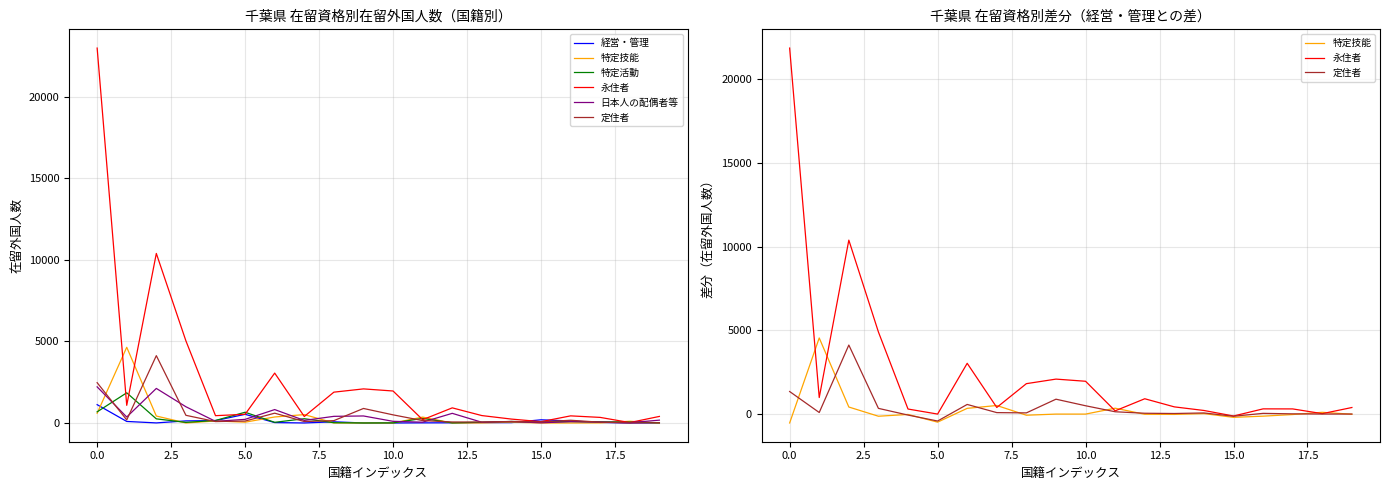

What is the sum of all 永住者 values?

50435